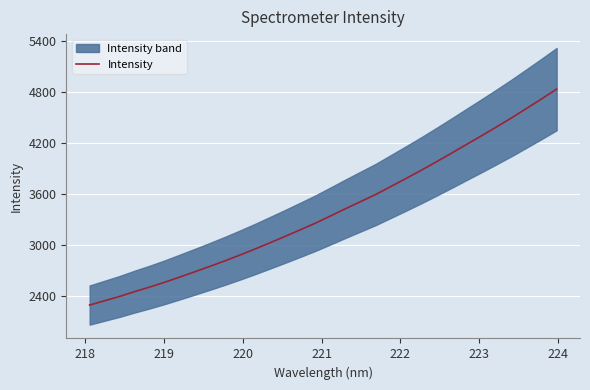

What is the lowest value of the Intensity series?

2297.5